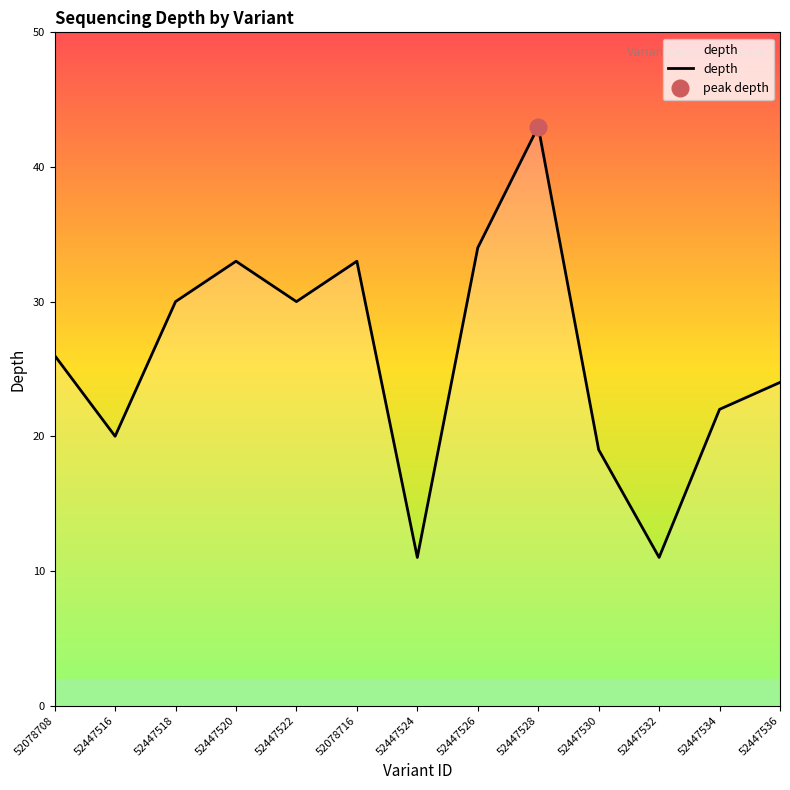

Read the value at 52078708.

26